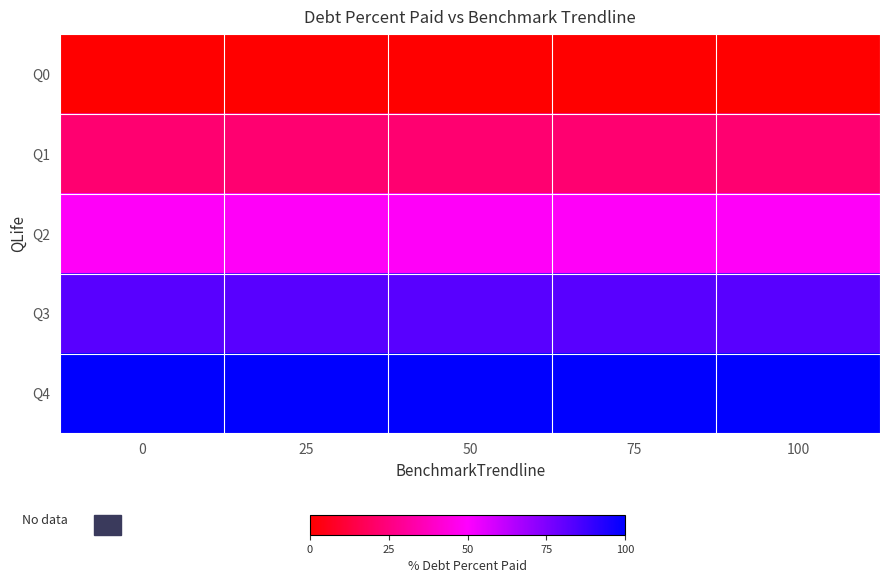

List the series in order of their peak value, highest first.

Q4, Q3, Q2, Q1, Q0